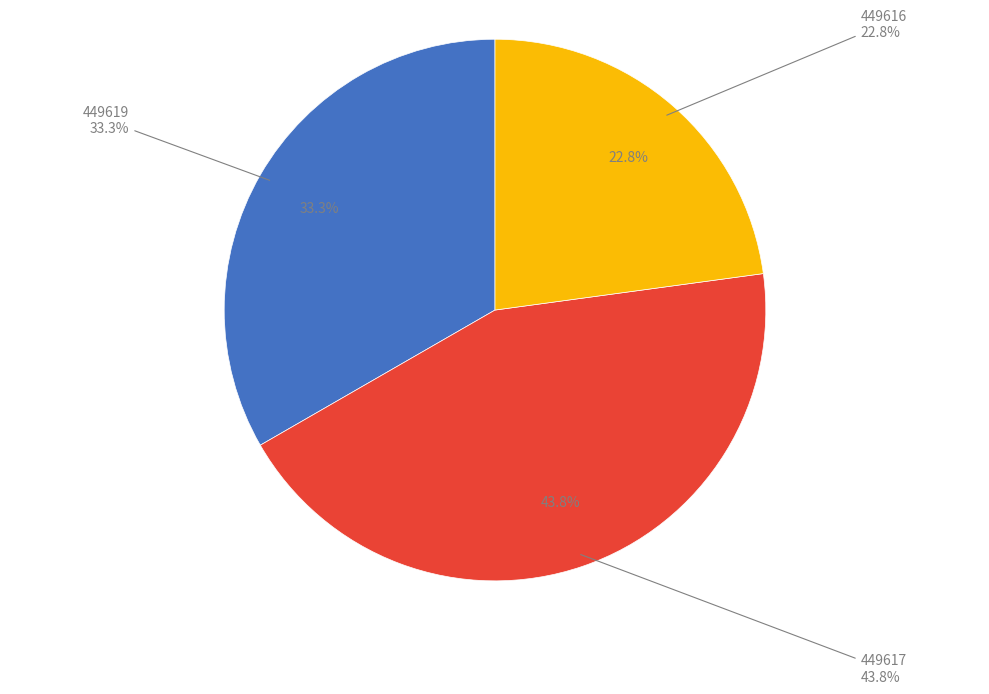

How many slices are in this pie chart?

3